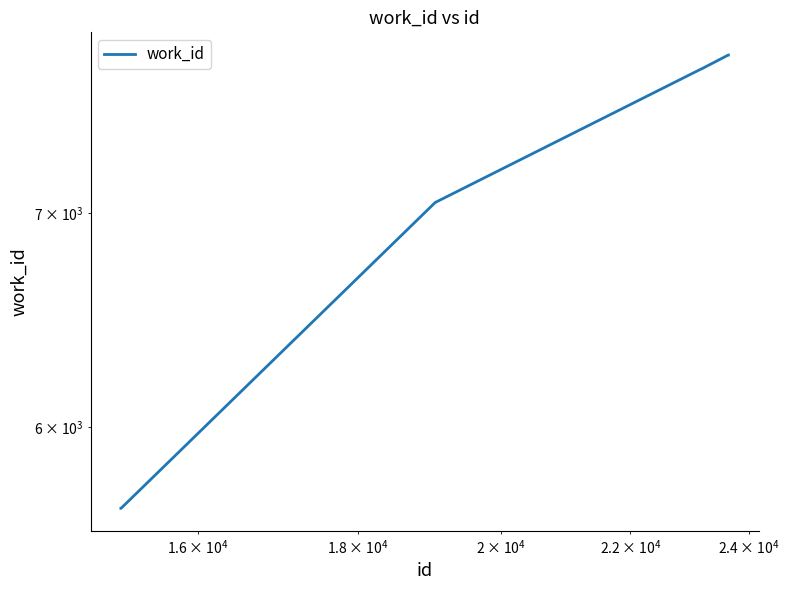

How many values exceed 7762?

2